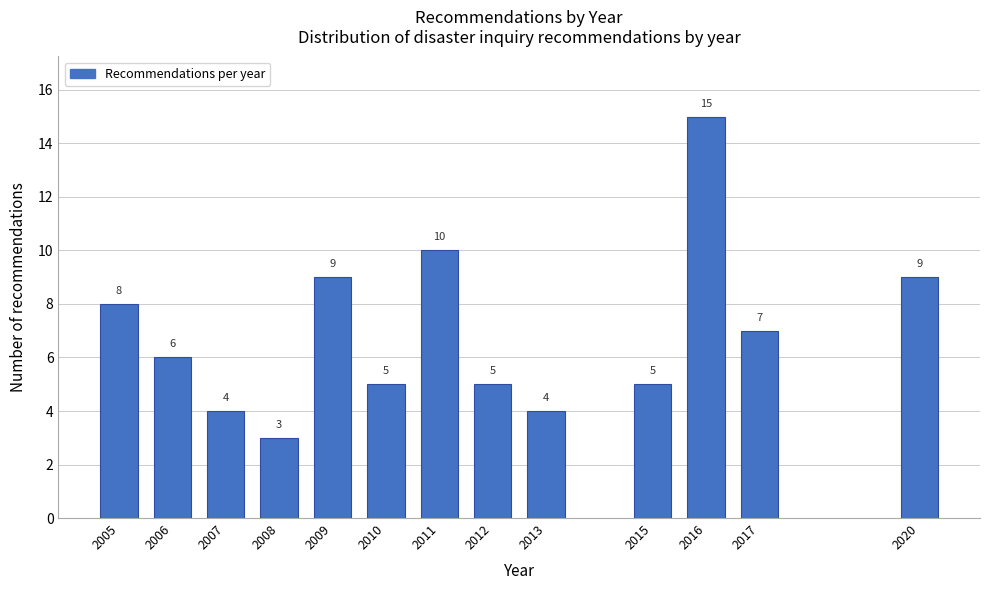

Reading left to right, extract all data points from this chart.

8	6	4	3	9	5	10	5	4	5	15	7	9